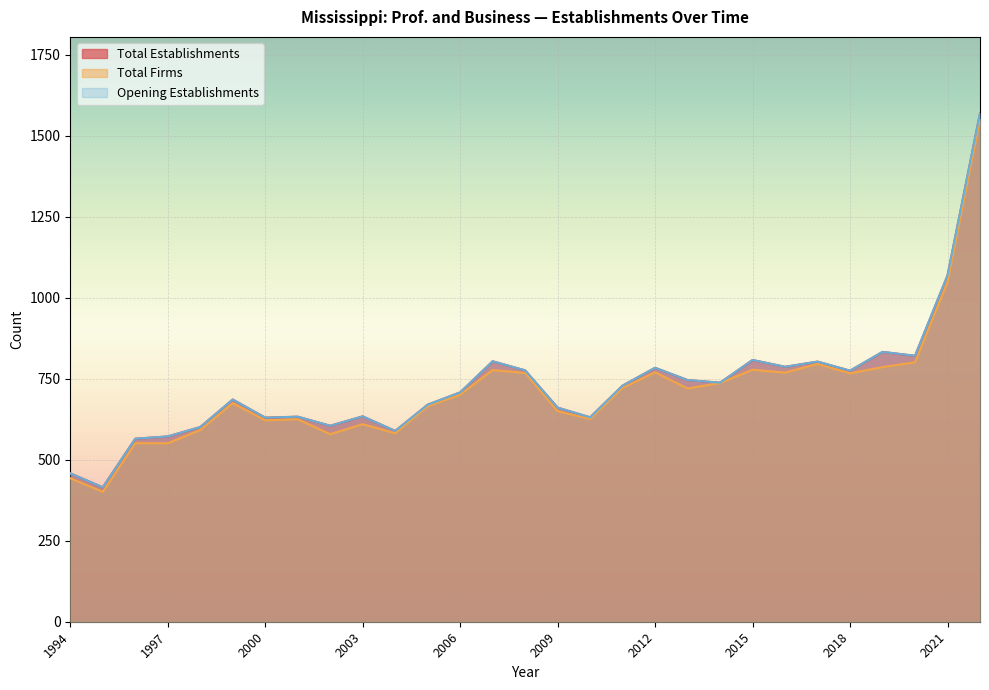

Is it true that Total Establishments equals 248 at 2015?

False